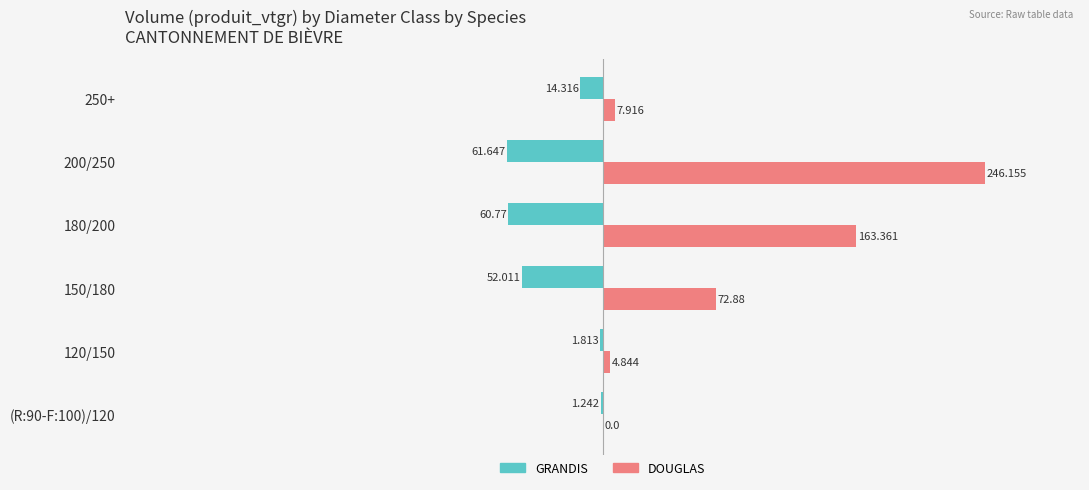

How many data points in GRANDIS are above -14?

2